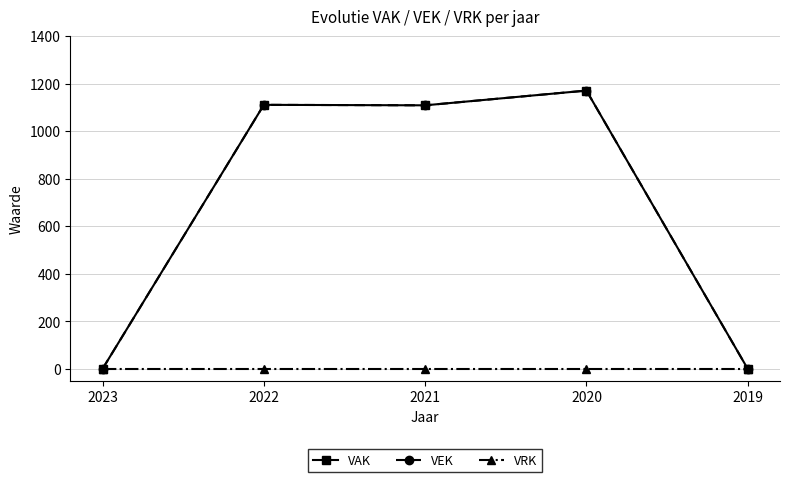

True or false: VAK and VEK intersect in this chart.

False